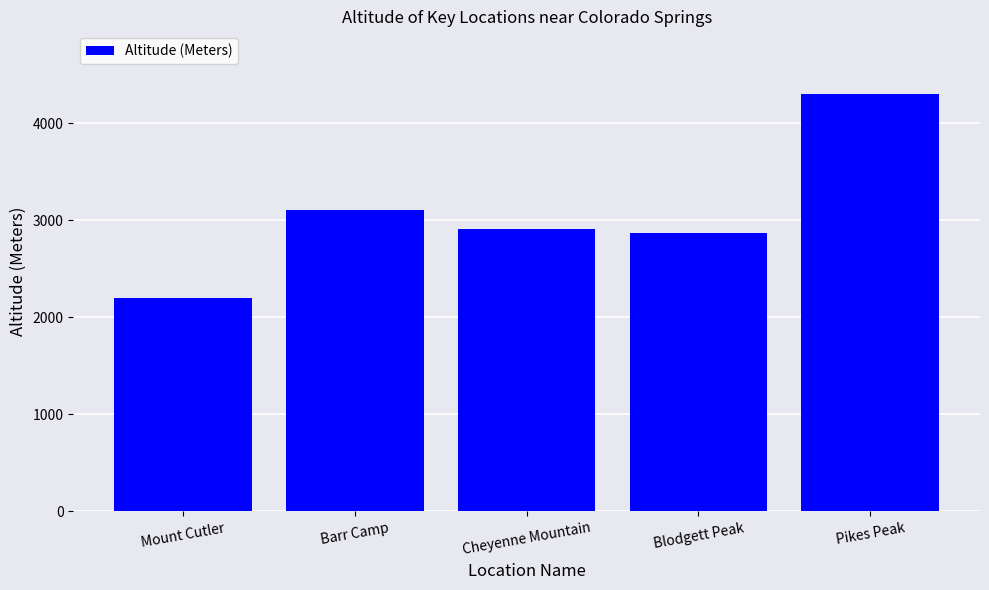

At which label is the value closest to 3253?

Barr Camp